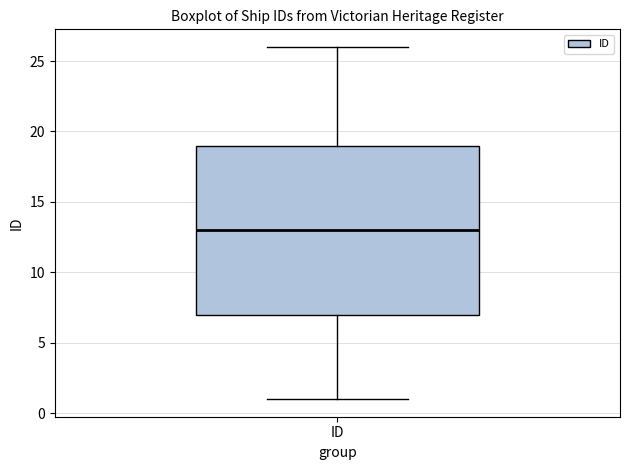

Read this box plot against the y-axis: the position of the median line, the range covered by the box, and the ends of both whiskers. The values are not printed on the chart, so give them approximately, as read against the axis.

median 13, box 7 to 19, whiskers 1 to 26